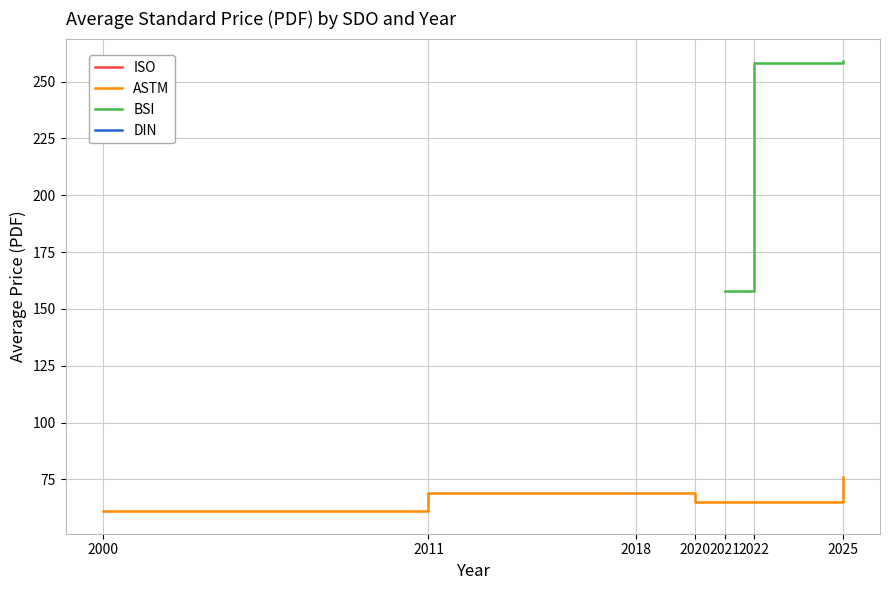

True or false: ASTM has a value of 45 at 2025.

False